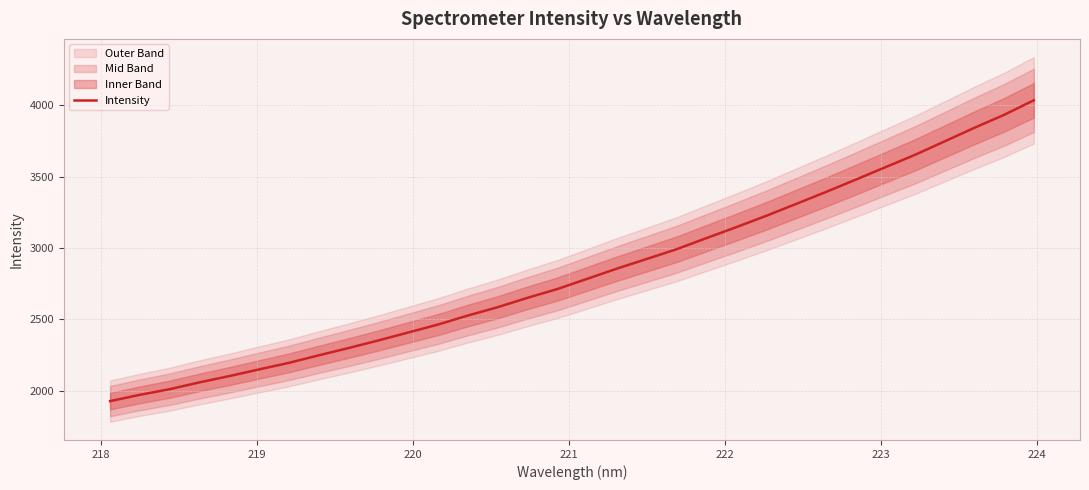

What is the highest value of the Intensity series?

4036.1